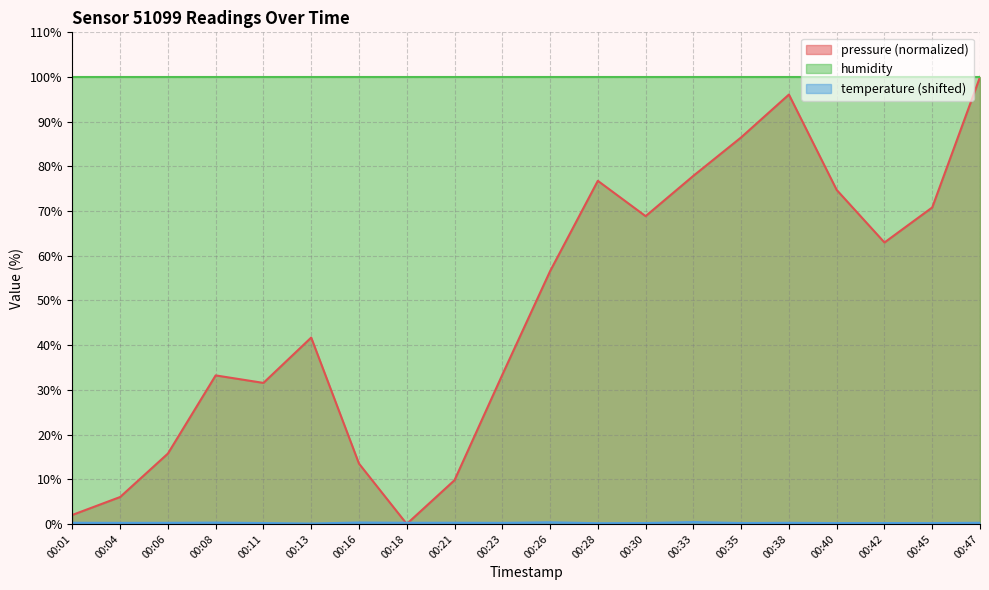

At which category does the chart reach its peak across all series?

00:47